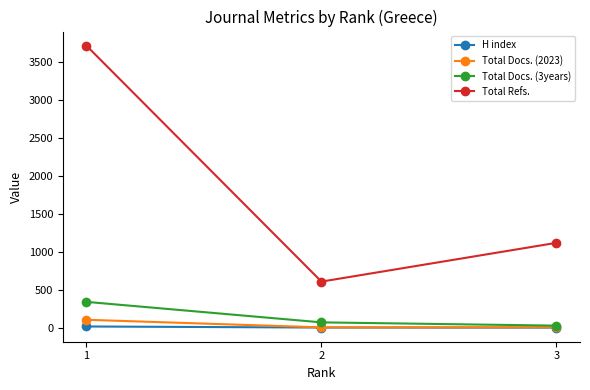

At which category is the sum across all series the highest?

1